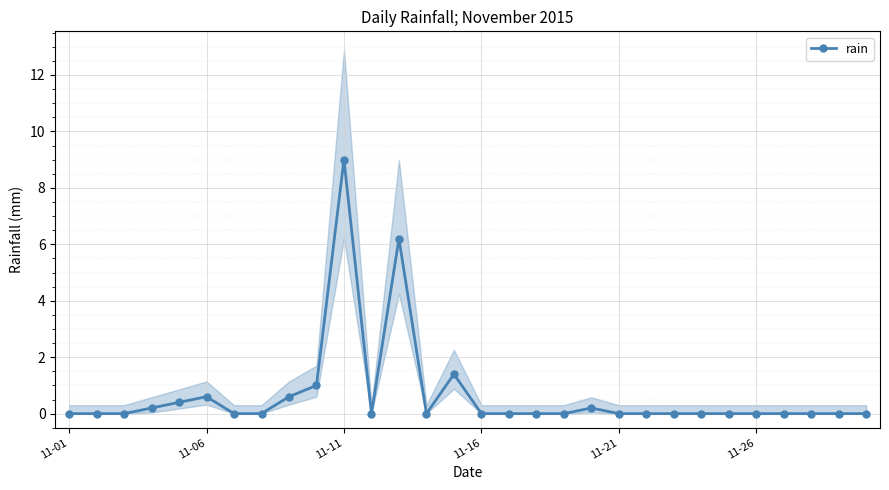

The value of rain at 11-06 is 0.6. True or false?

True